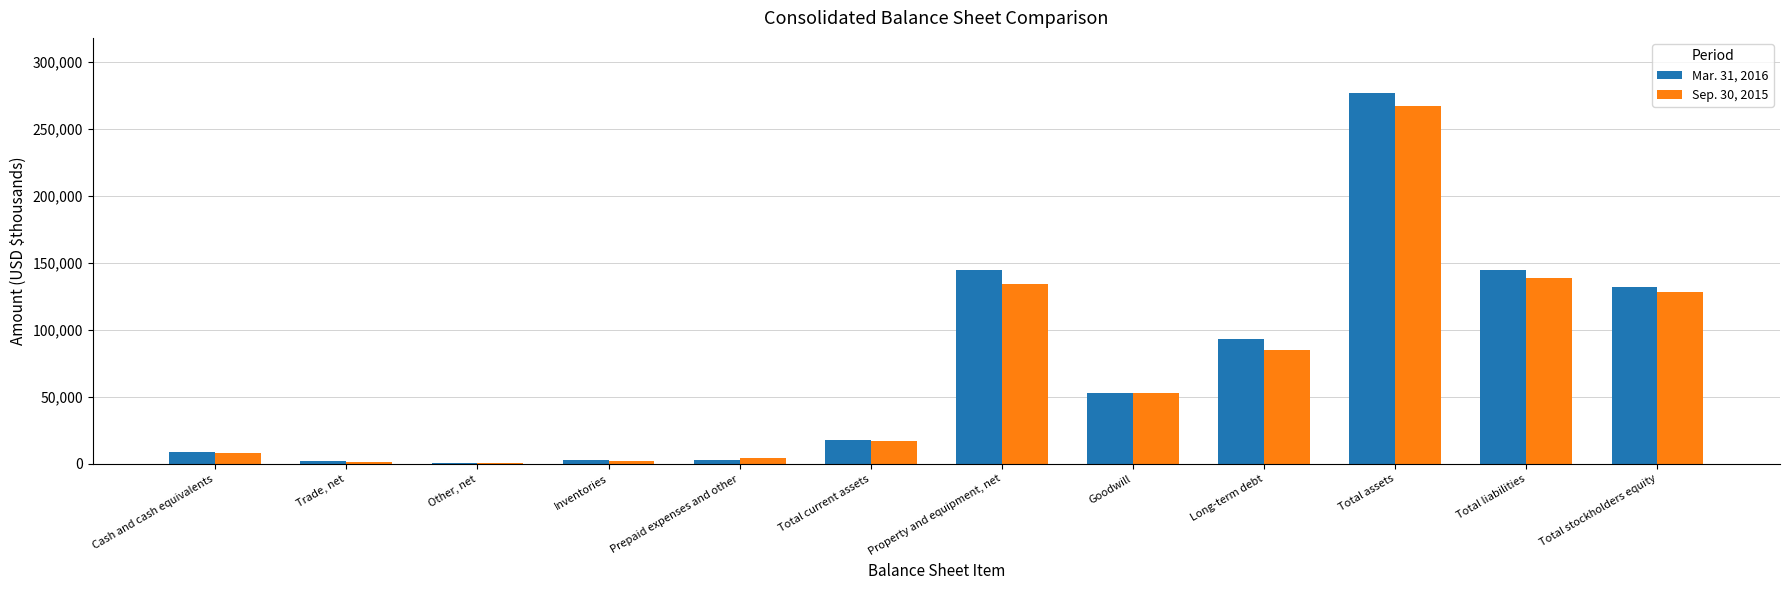

What is the sum of the Sep. 30, 2015 values at Trade, net and Total assets?

268608